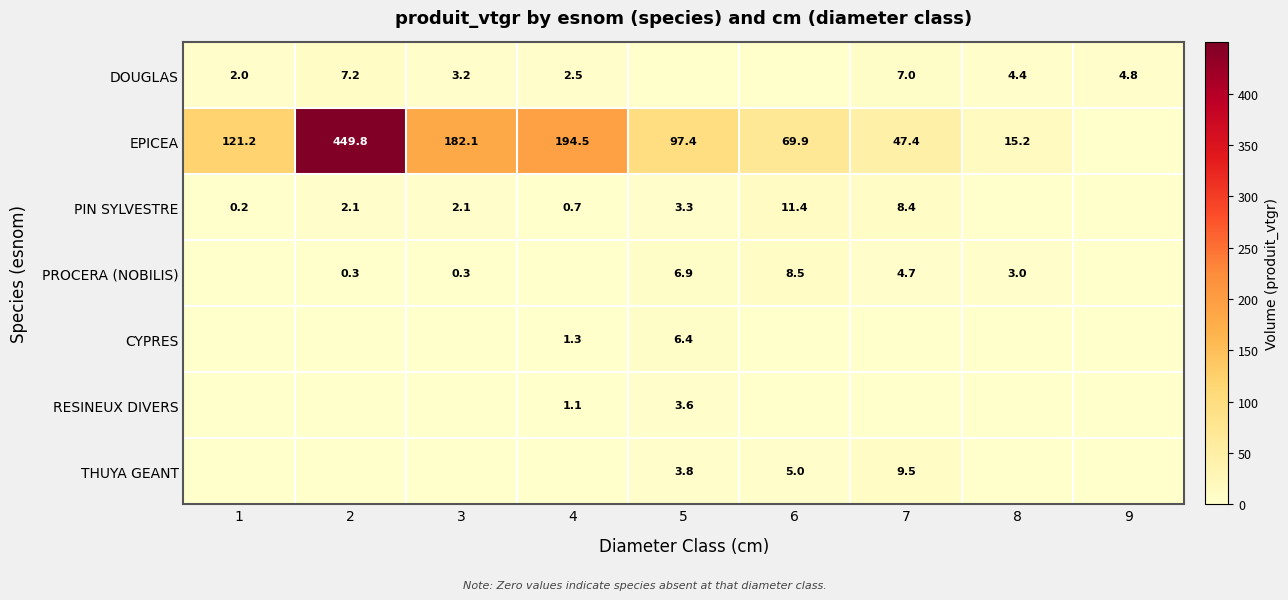

At how many categories does at least one series exceed 322?

1